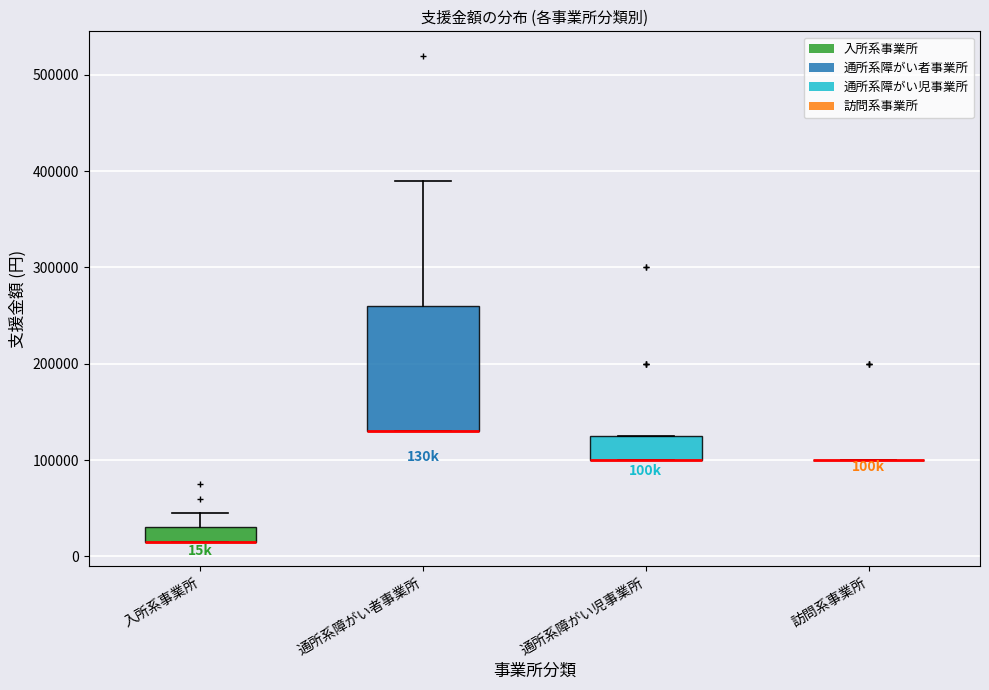

Reading left to right, transcribe this box plot: for each box, give where its median line is, the range the box spans, and where its two whiskers end, as read against the y-axis. The values are not printed on the chart, so give them approximately, as read against the axis.

入所系事業所: median 20000 (drawn on the box's lower edge), box 20000 to 30000, whiskers 20000 to 50000
通所系障がい者事業所: median 130000 (drawn on the box's lower edge), box 130000 to 260000, whiskers 130000 to 390000
通所系障がい児事業所: median 100000 (drawn on the box's lower edge), box 100000 to 130000, whiskers 100000 to 130000
訪問系事業所: box collapsed to a line at 100000, whiskers 100000 to 100000